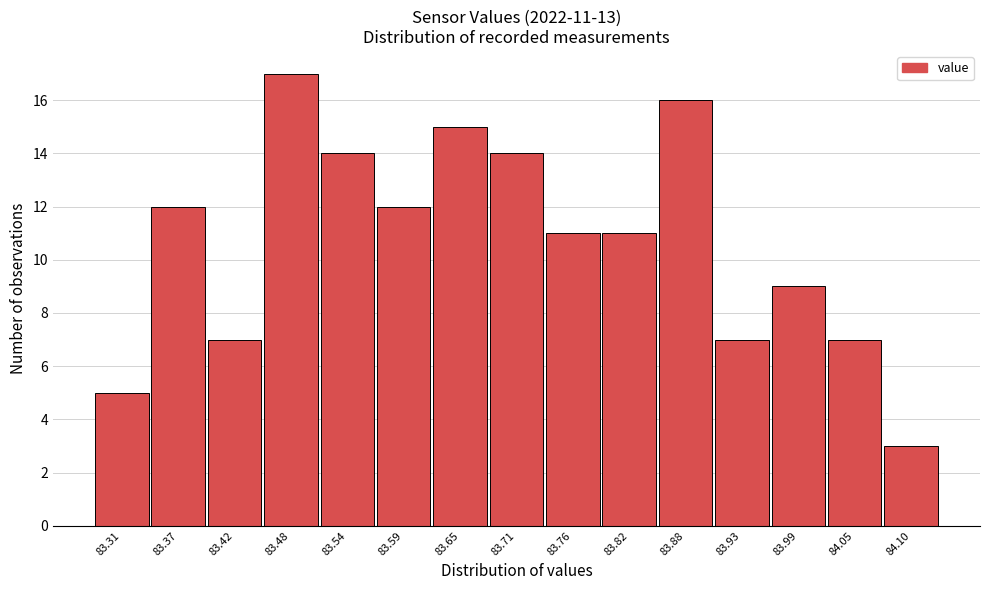

Reading right to left, what are all the values shown in this chart?

3	7	9	7	16	11	11	14	15	12	14	17	7	12	5